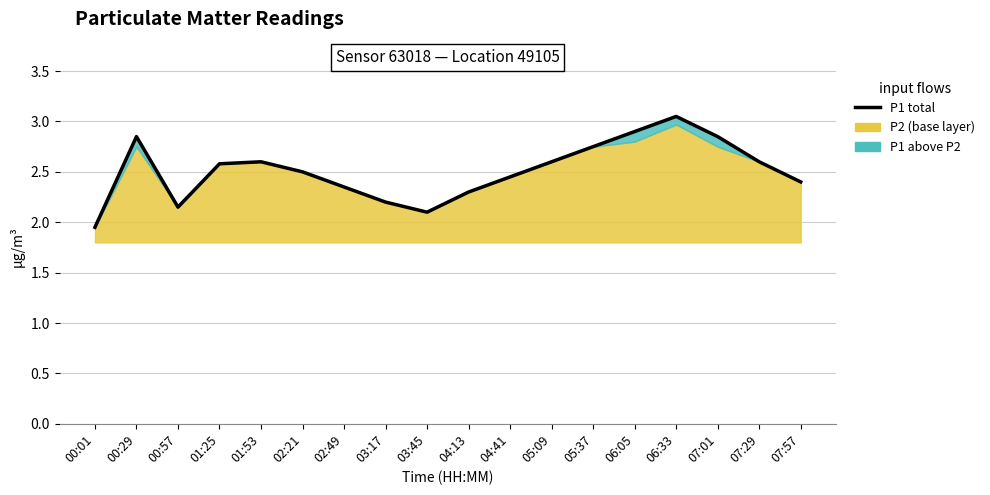

What is the change in value from 00:01 to 06:05?

+0.9